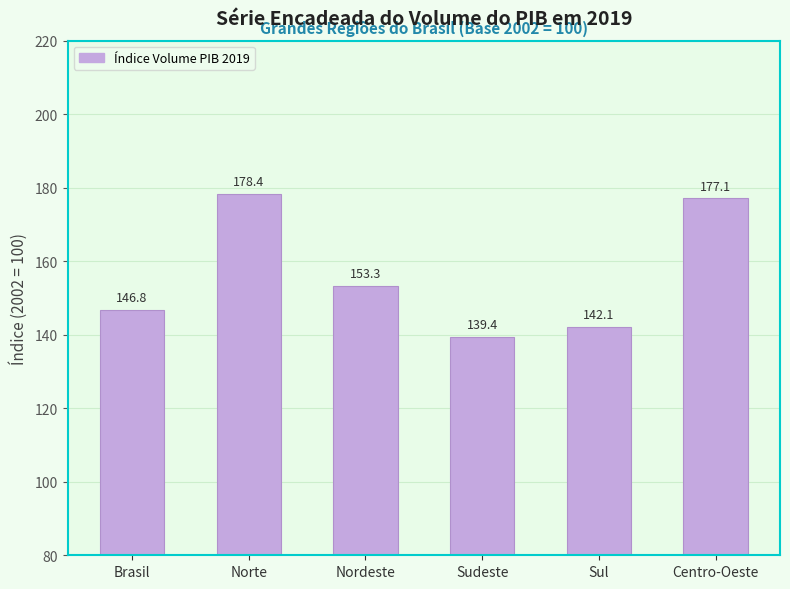

Which category has the highest value across all series?

Norte